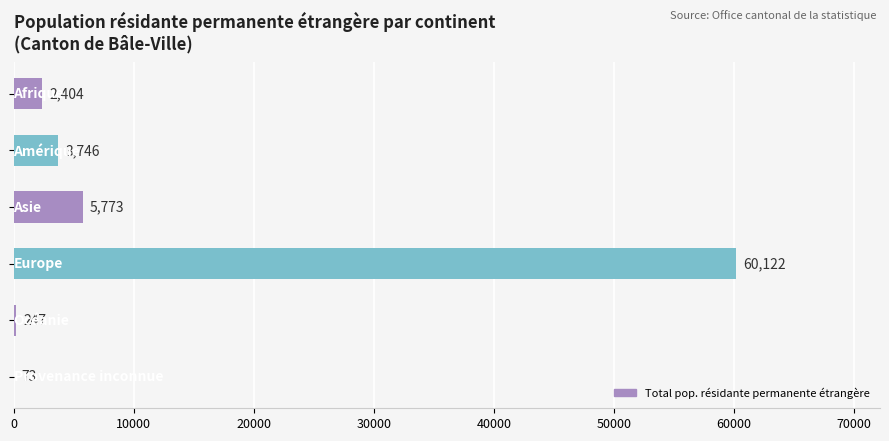

What is the sum of all values?

72365